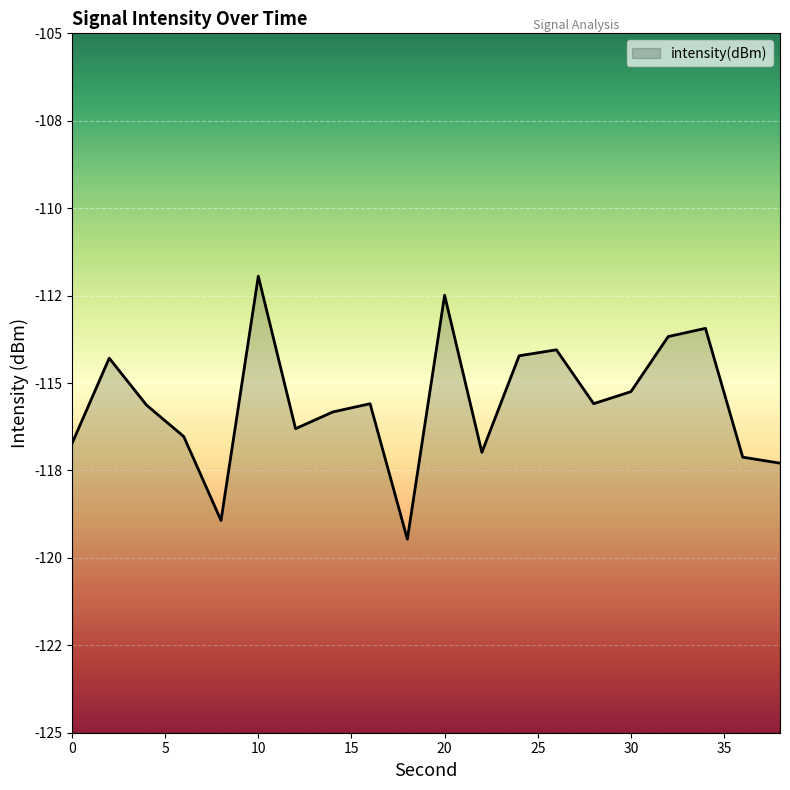

Is it true that the value at 19 is -199.3?

False